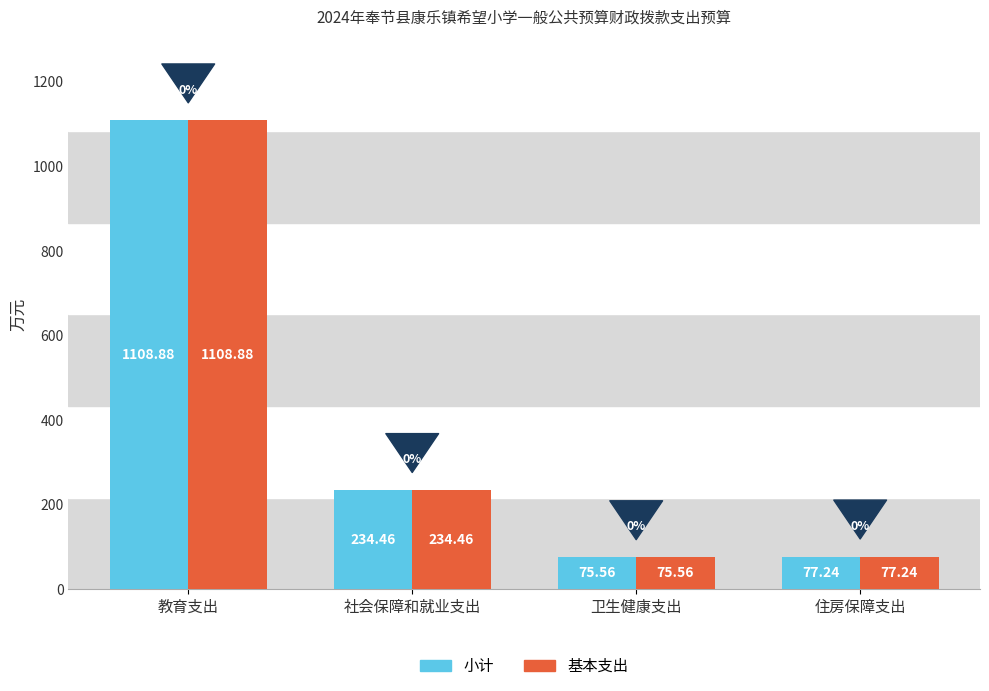

What are all the series names shown in the legend?

小计, 基本支出